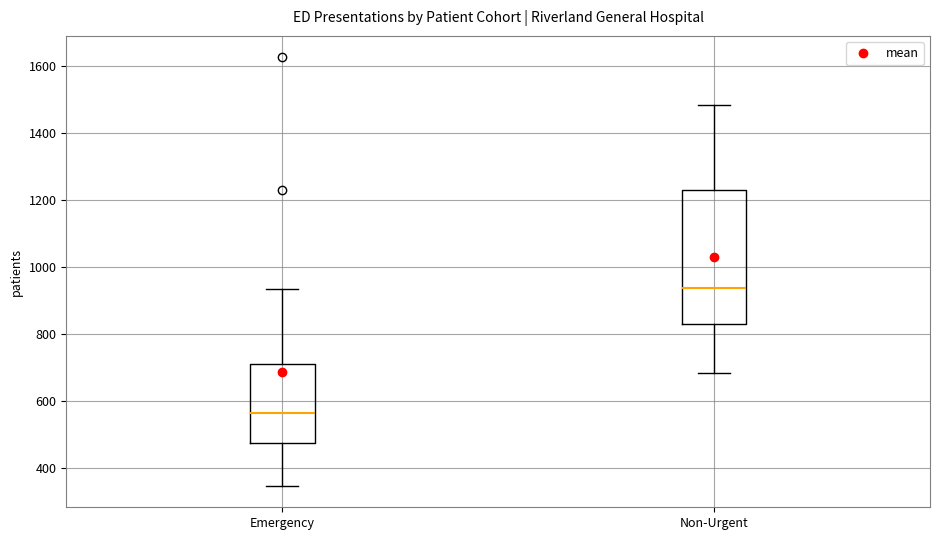

Reading left to right, read every box against the y-axis: the position of its median line, the range the box covers, and the ends of its whiskers. The values are not printed on the chart, so give them approximately, as read against the axis.

Emergency: median 560, box 480 to 720, whiskers 340 to 940
Non-Urgent: median 940, box 820 to 1240, whiskers 680 to 1480